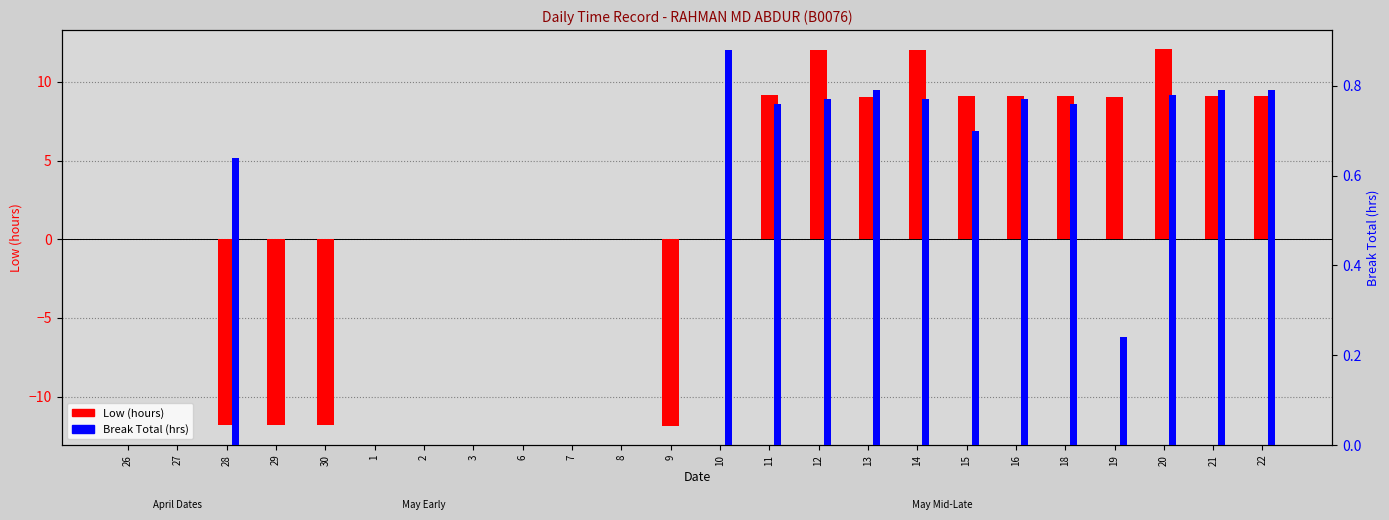

Which category has the lowest value across all series?

9